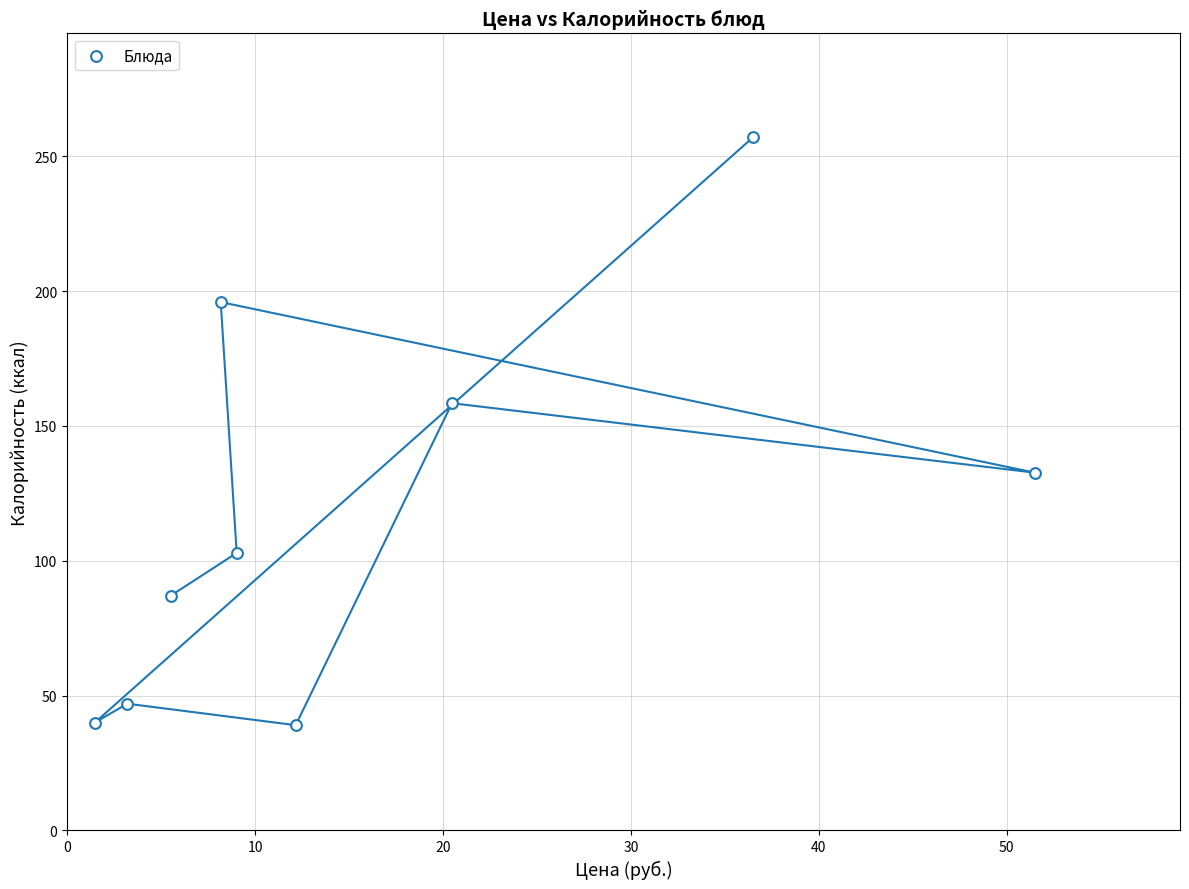

What Y value in the scatter plot is closest to 148?

158.4